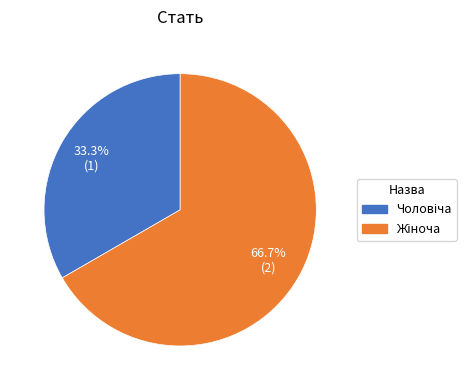

Is there any slice that represents more than half of the pie?

Yes